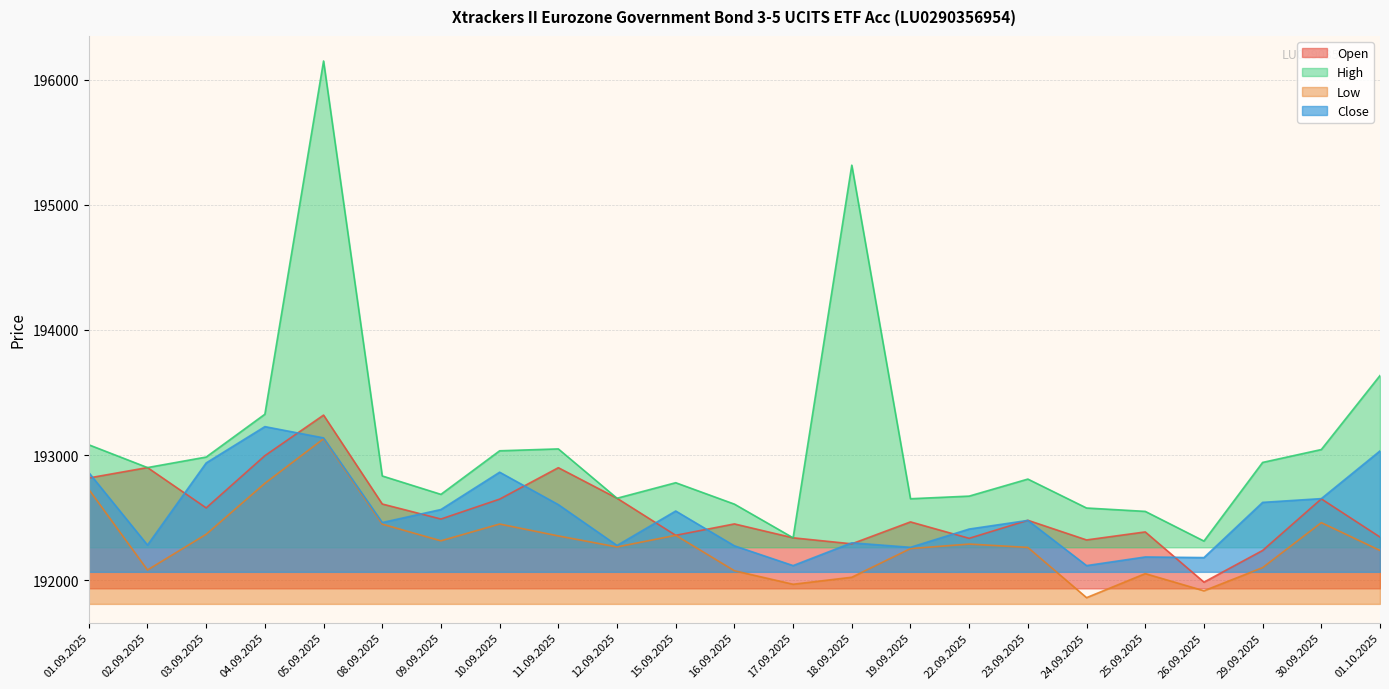

Reading right to left, what are all the values shown in this chart?

Open: 01.10.2025=192346	30.09.2025=192651	29.09.2025=192239	26.09.2025=191986	25.09.2025=192387	24.09.2025=192323	23.09.2025=192480	22.09.2025=192336	19.09.2025=192467	18.09.2025=192292	17.09.2025=192340	16.09.2025=192451	15.09.2025=192360	12.09.2025=192656	11.09.2025=192900	10.09.2025=192649	09.09.2025=192490	08.09.2025=192610	05.09.2025=193320	04.09.2025=192996	03.09.2025=192579	02.09.2025=192901	01.09.2025=192818
High: 01.10.2025=193636	30.09.2025=193045	29.09.2025=192942	26.09.2025=192314	25.09.2025=192551	24.09.2025=192578	23.09.2025=192809	22.09.2025=192673	19.09.2025=192652	18.09.2025=195316	17.09.2025=192340	16.09.2025=192609	15.09.2025=192780	12.09.2025=192656	11.09.2025=193050	10.09.2025=193035	09.09.2025=192687	08.09.2025=192834	05.09.2025=196148	04.09.2025=193327	03.09.2025=192985	02.09.2025=192901	01.09.2025=193083
Low: 01.10.2025=192239	30.09.2025=192461	29.09.2025=192102	26.09.2025=191917	25.09.2025=192054	24.09.2025=191862	23.09.2025=192263	22.09.2025=192290	19.09.2025=192254	18.09.2025=192025	17.09.2025=191969	16.09.2025=192077	15.09.2025=192360	12.09.2025=192267	11.09.2025=192355	10.09.2025=192450	09.09.2025=192316	08.09.2025=192449	05.09.2025=193131	04.09.2025=192775	03.09.2025=192368	02.09.2025=192083	01.09.2025=192727
Close: 01.10.2025=193034	30.09.2025=192653	29.09.2025=192623	26.09.2025=192182	25.09.2025=192187	24.09.2025=192118	23.09.2025=192479	22.09.2025=192410	19.09.2025=192264	18.09.2025=192300	17.09.2025=192118	16.09.2025=192276	15.09.2025=192554	12.09.2025=192279	11.09.2025=192605	10.09.2025=192864	09.09.2025=192566	08.09.2025=192462	05.09.2025=193138	04.09.2025=193228	03.09.2025=192938	02.09.2025=192282	01.09.2025=192861